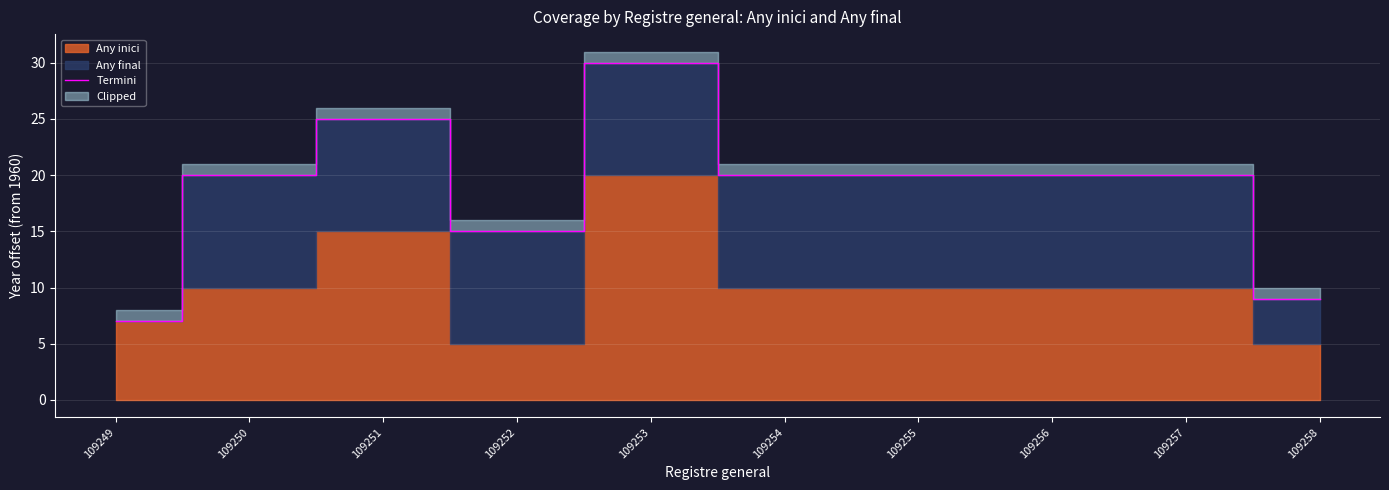

The chart shows a value of 6 at 109255. True or false?

False